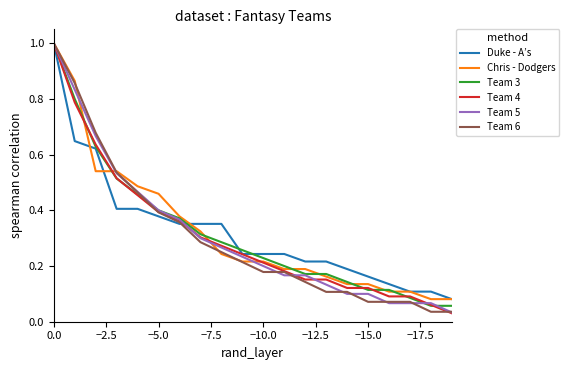

True or false: Team 6 has more than 2 interior local peaks.

False